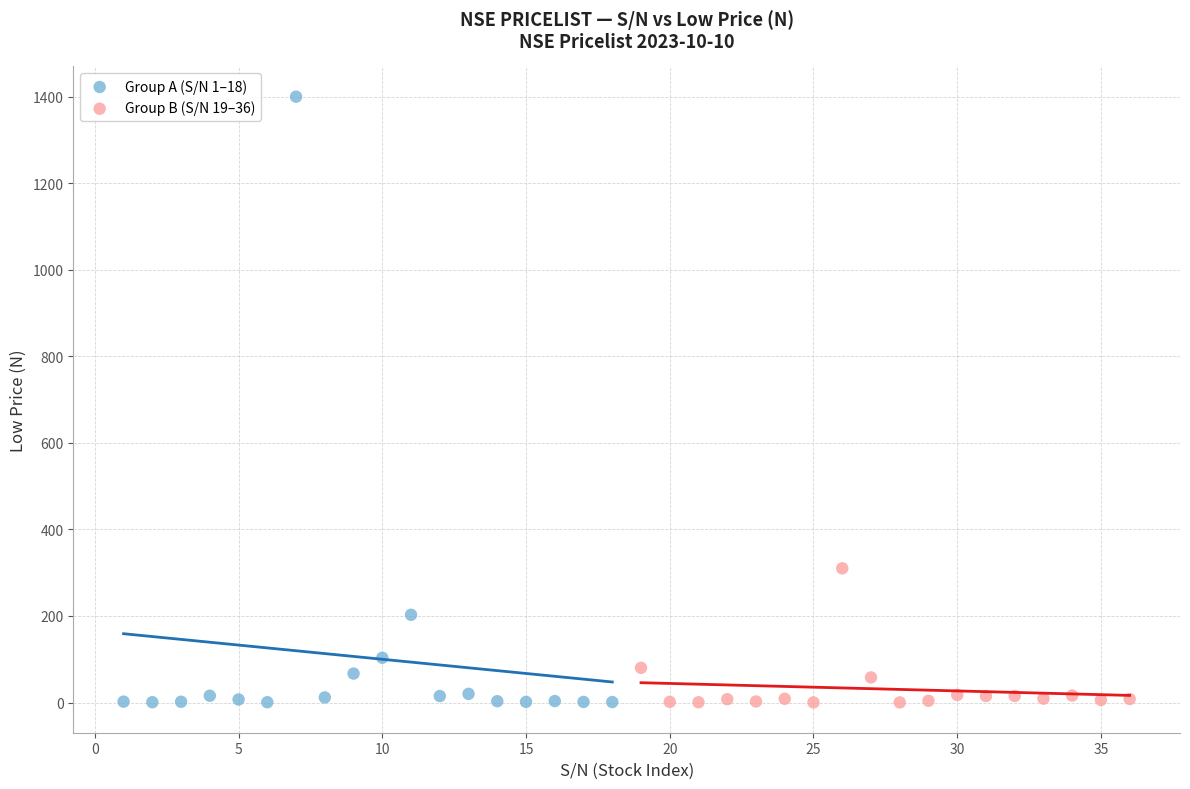

Which series contains the highest Y value?

Group A (S/N 1–18)